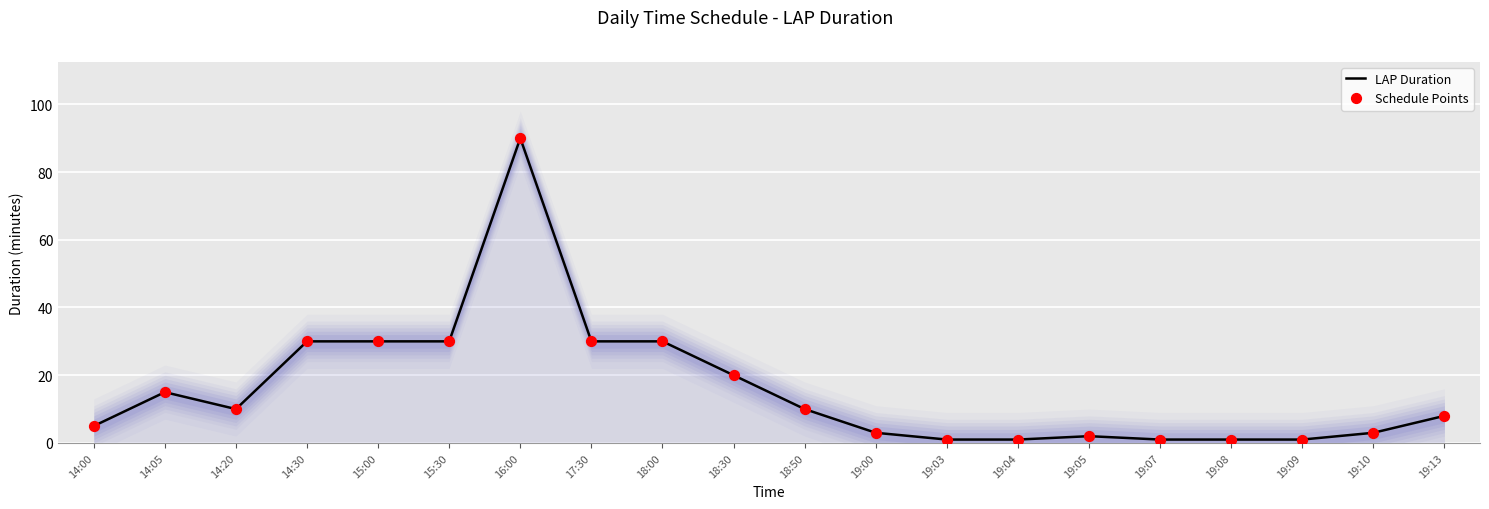

Is the value of Schedule Points at 15:30 greater than the value of LAP Duration at 19:04?

Yes